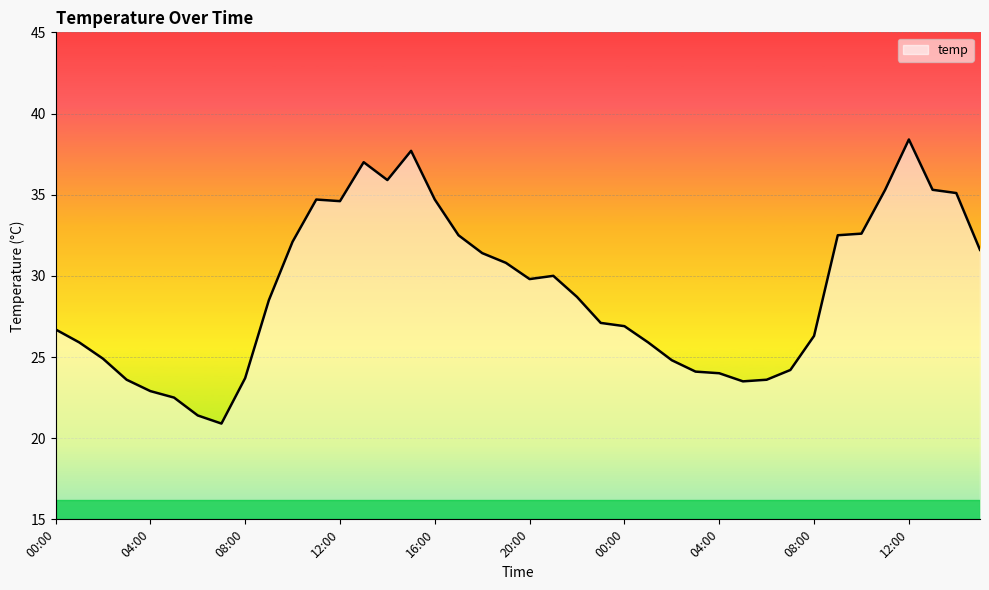

What is the difference between the maximum and minimum values?

17.5